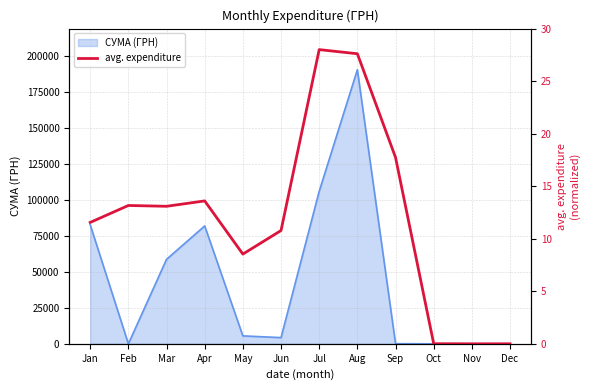

At which label does the data first exceed 13?

Feb